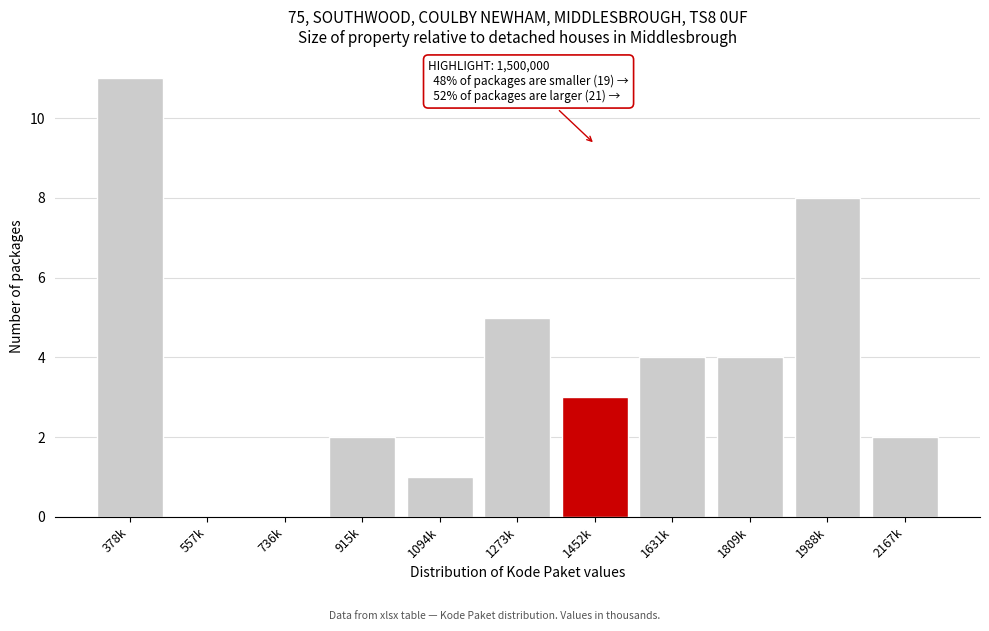

Reading left to right, transcribe all the data shown in this chart.

378k=11	557k=0	736k=0	915k=2	1094k=1	1273k=5	1452k=3	1631k=4	1809k=4	1988k=8	2167k=2